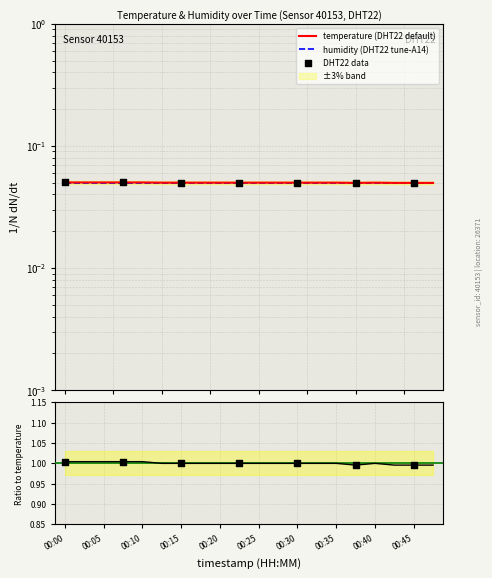

Between 00:22 and 00:42, which is larger?

00:22